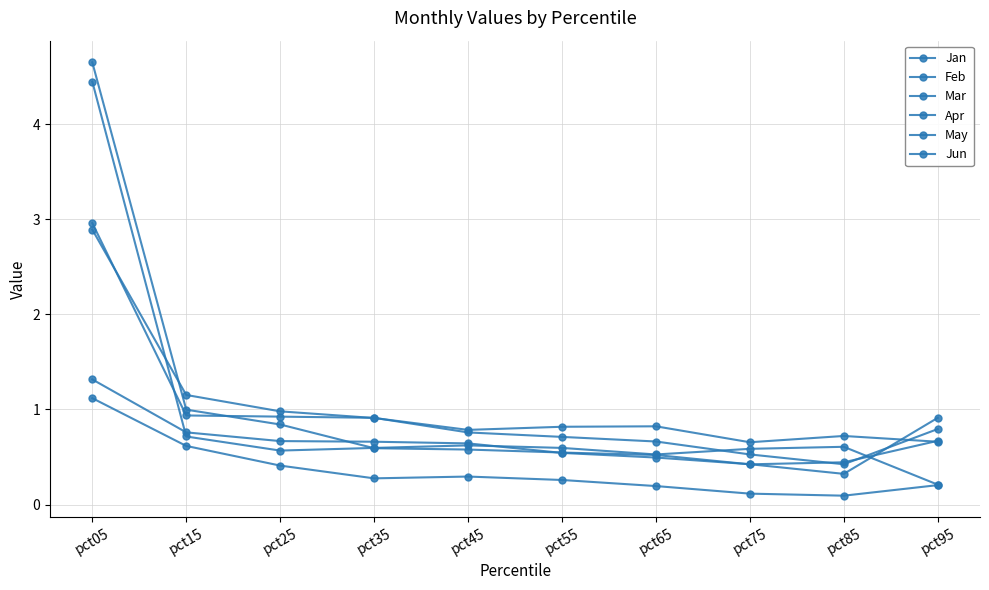

How many lines are shown in the chart?

6